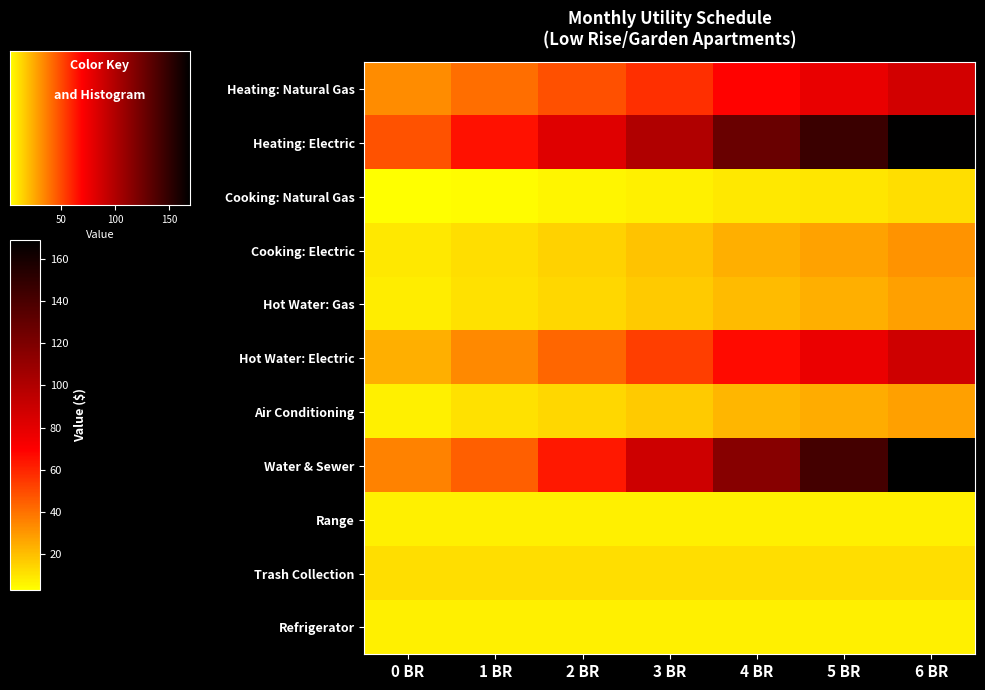

Which category has the lowest value in the Heating: Natural Gas series?

0 BR